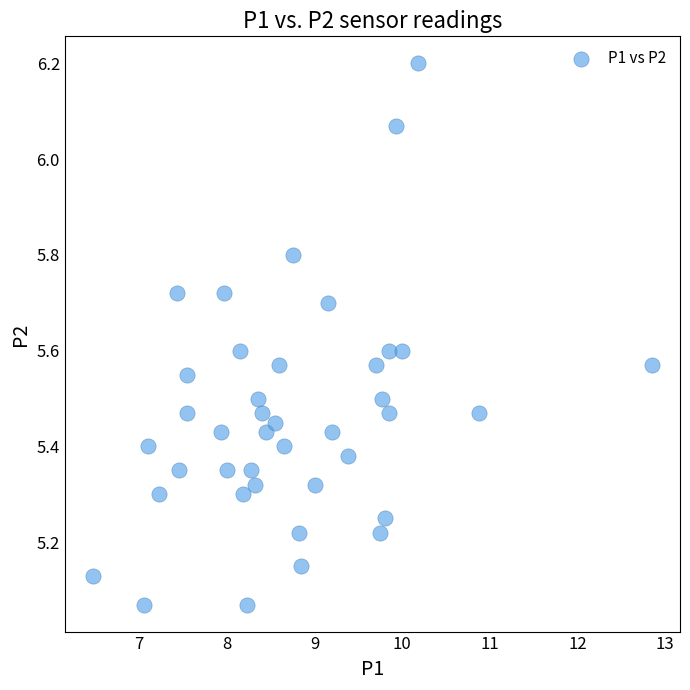

What is the range of Y values (max minus min)?

1.1